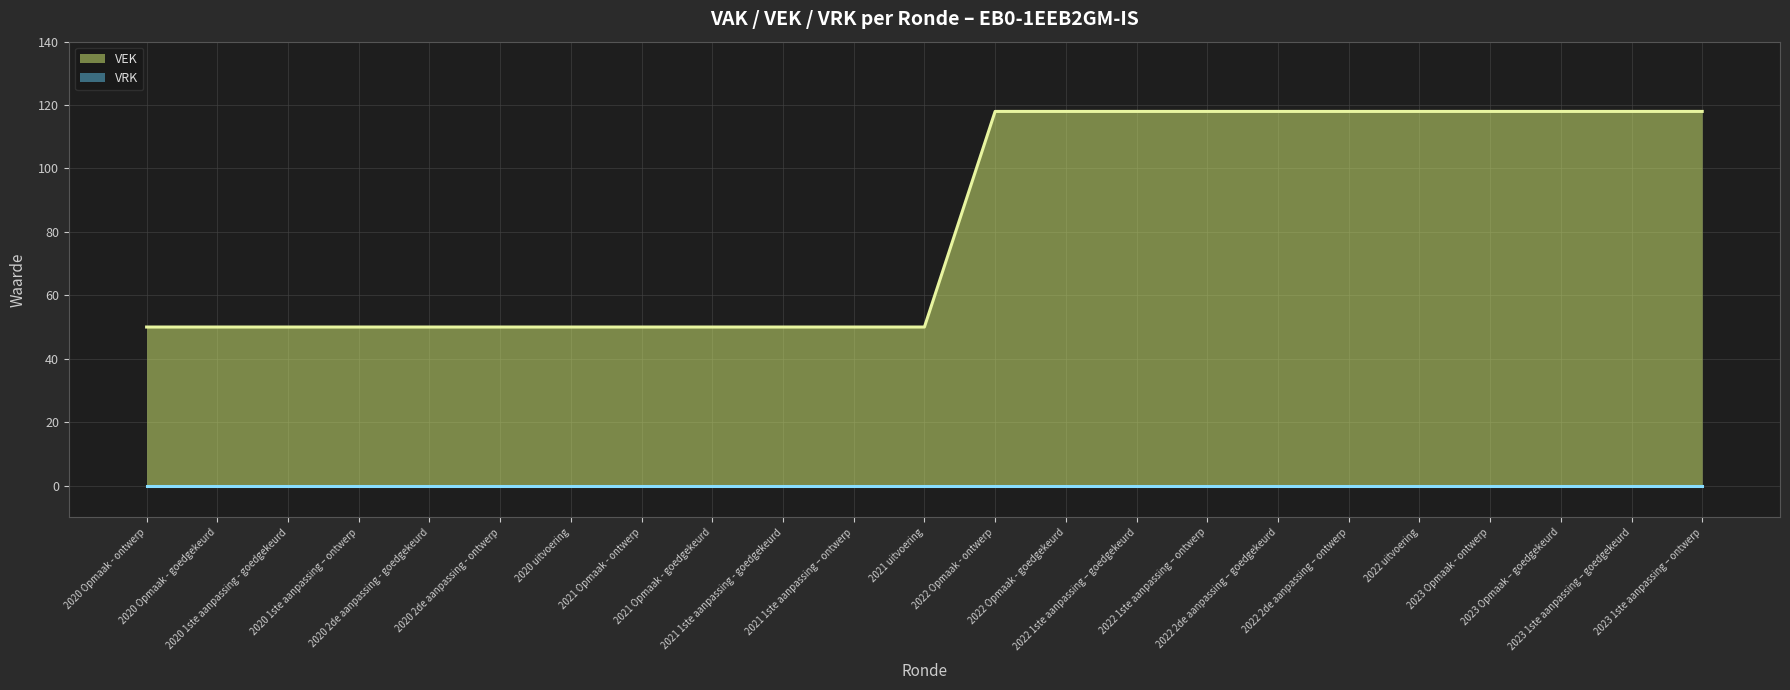

What is the sum of all values?

1898